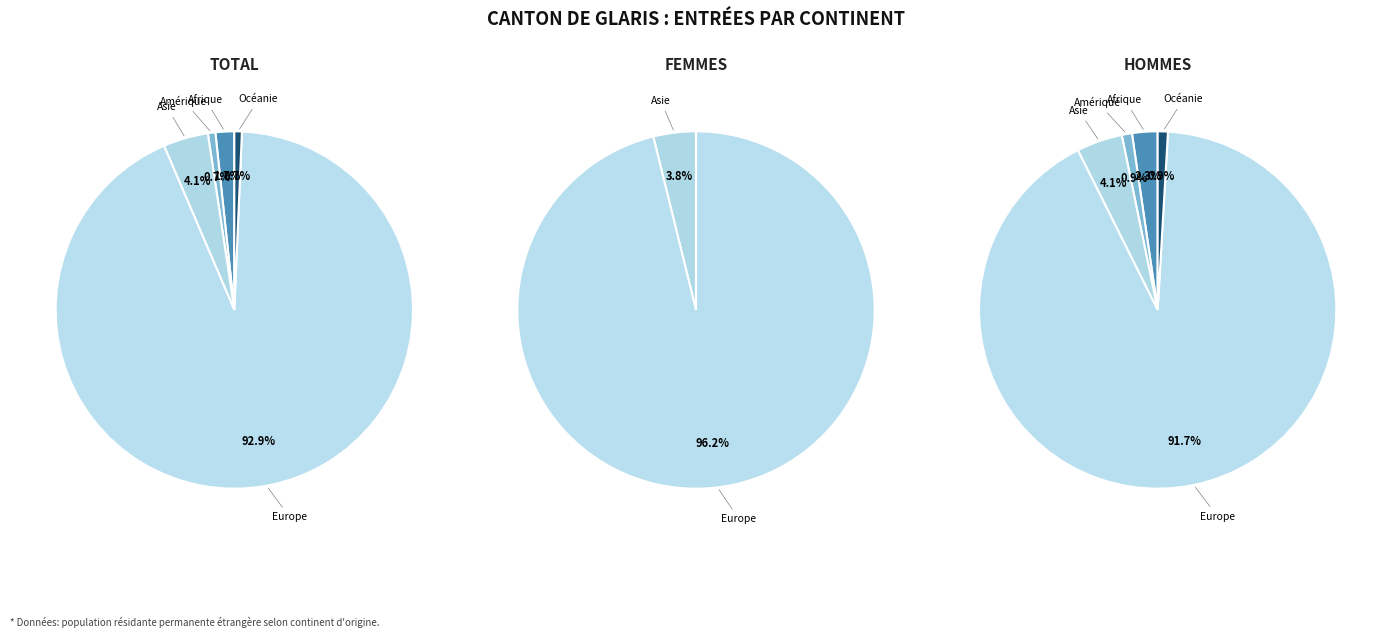

Which has a higher value, Europe or Afrique?

Europe